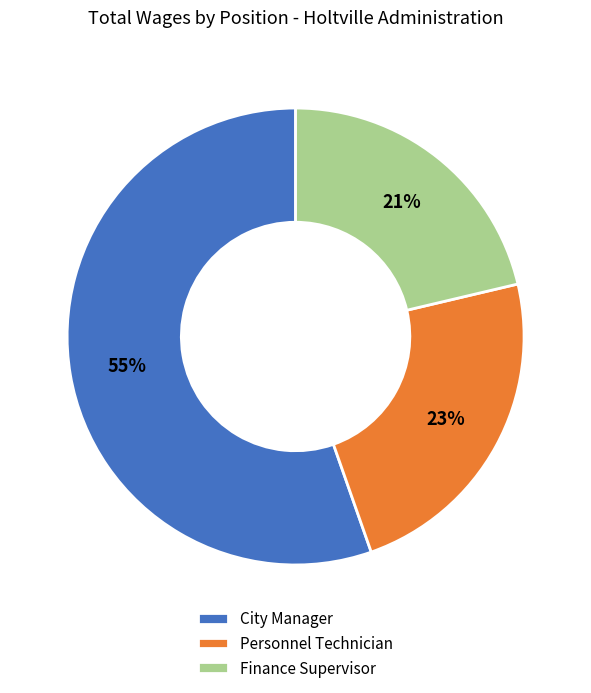

Is it true that City Manager is 41% of the pie?

False